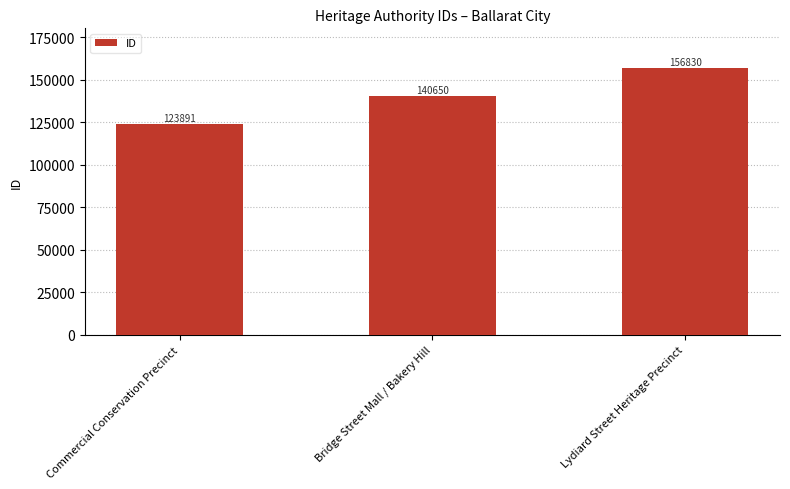

What is the minimum value shown in the chart?

123891